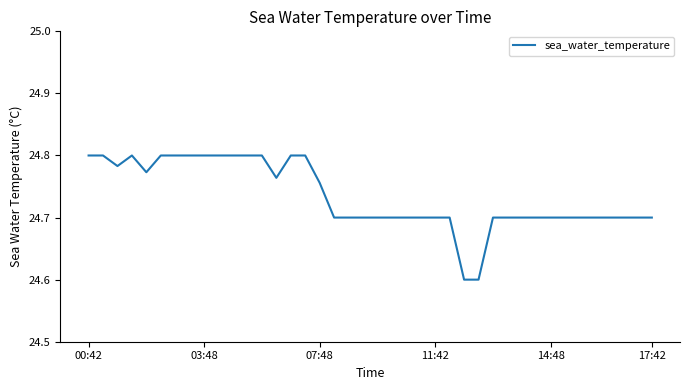

True or false: the data shows 14.9 at 03:48.

False